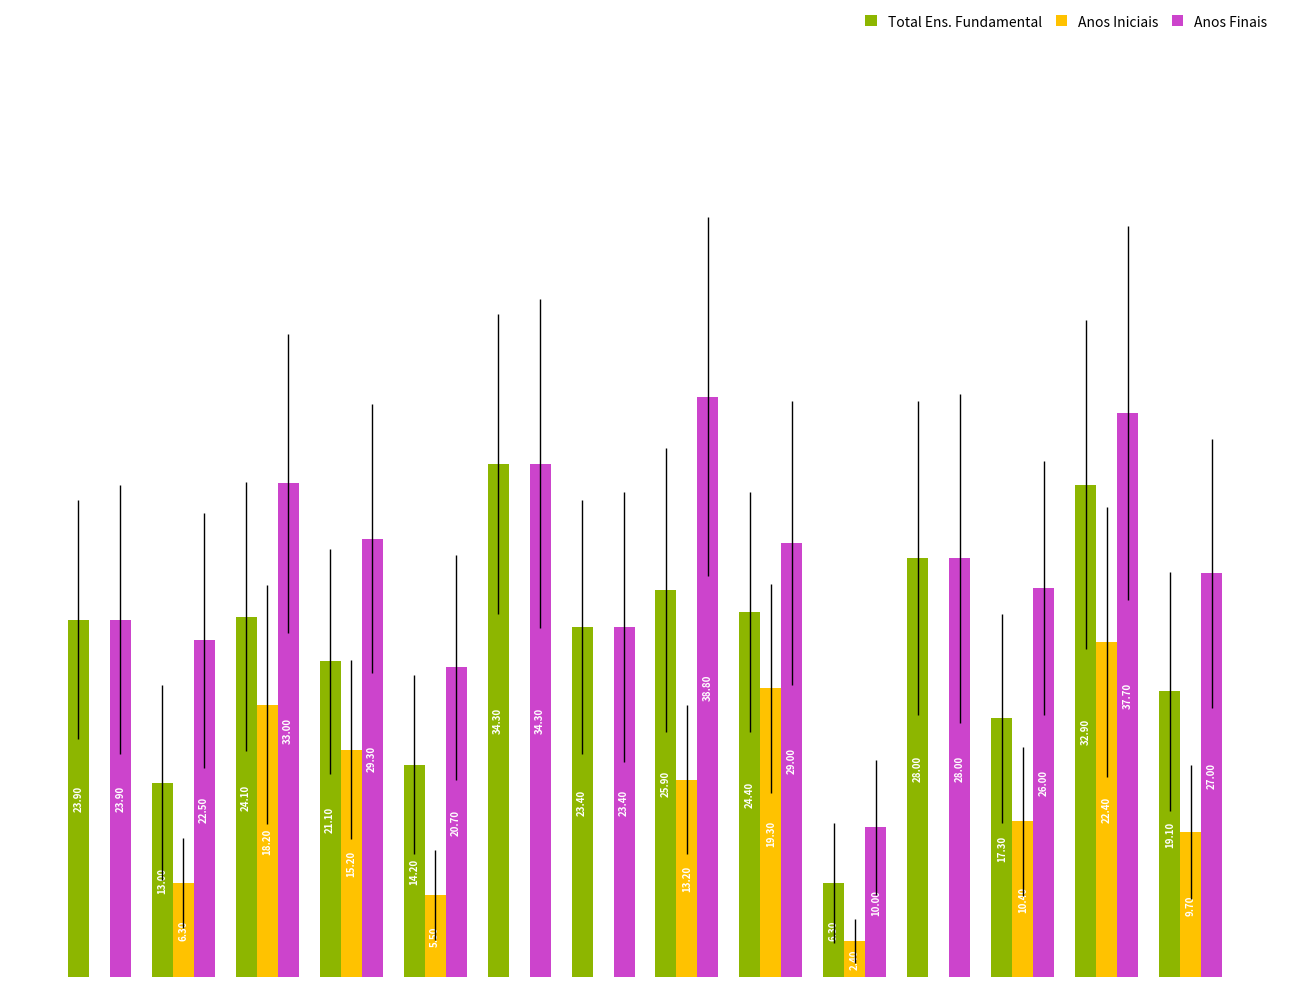

What is the sum of all Anos Iniciais values?

122.6